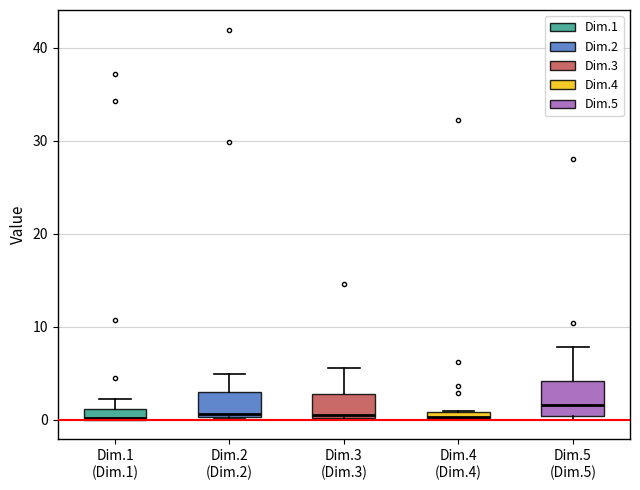

Where is the lower edge of the box for Dim.4 (Dim.4) on the y-axis? The values are not printed on the chart, so give them approximately, as read against the axis.

0